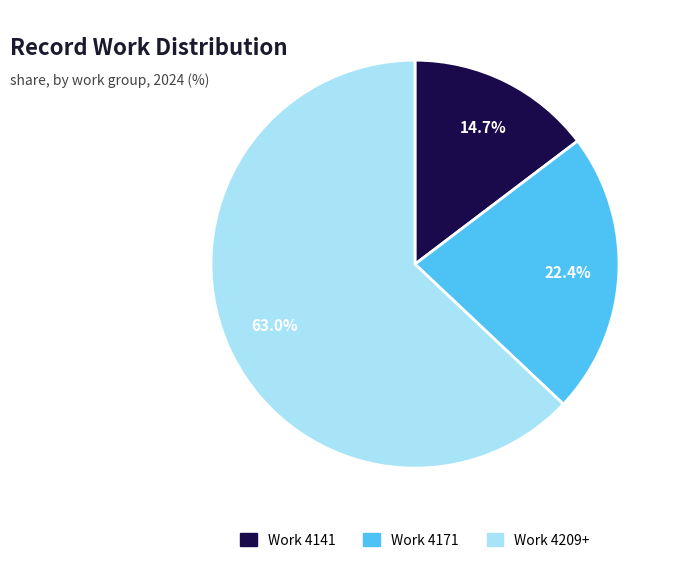

How many segments does this pie chart have?

3